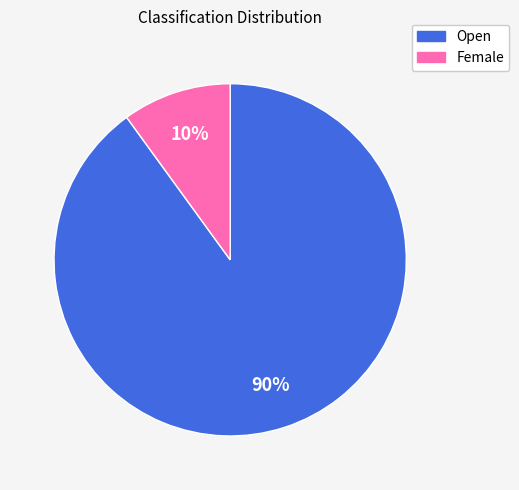

Does Female represent more than half of the total?

No